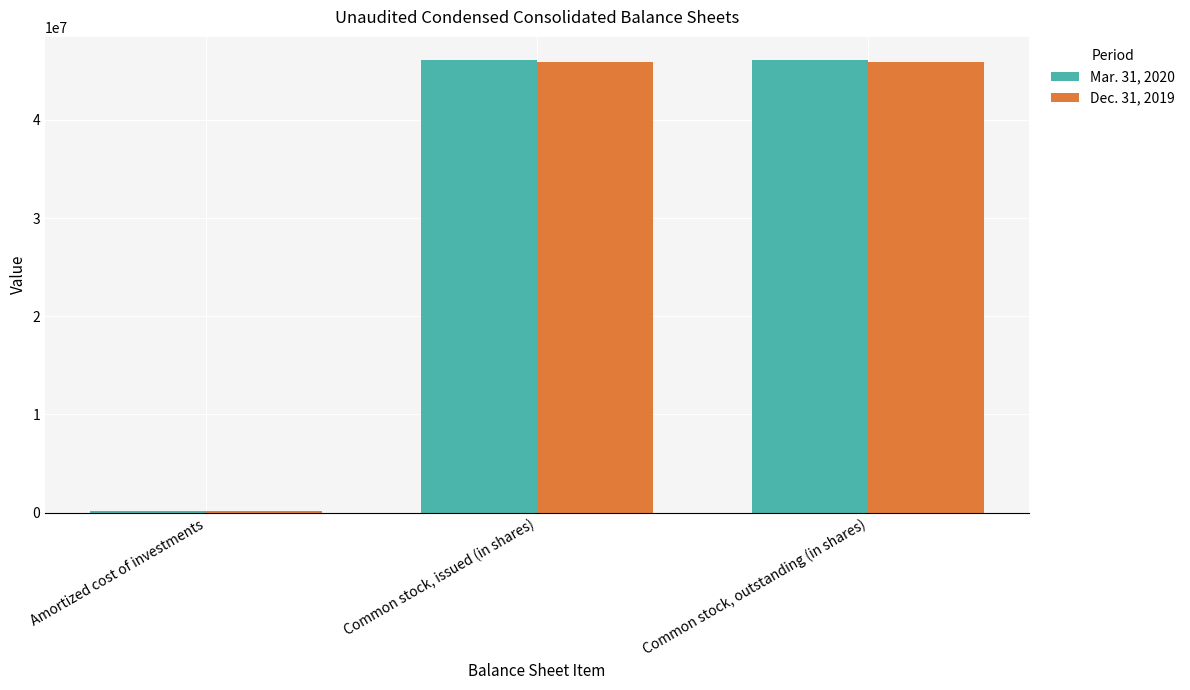

True or false: Mar. 31, 2020 has a value of 46148331 at Common stock, outstanding (in shares).

True